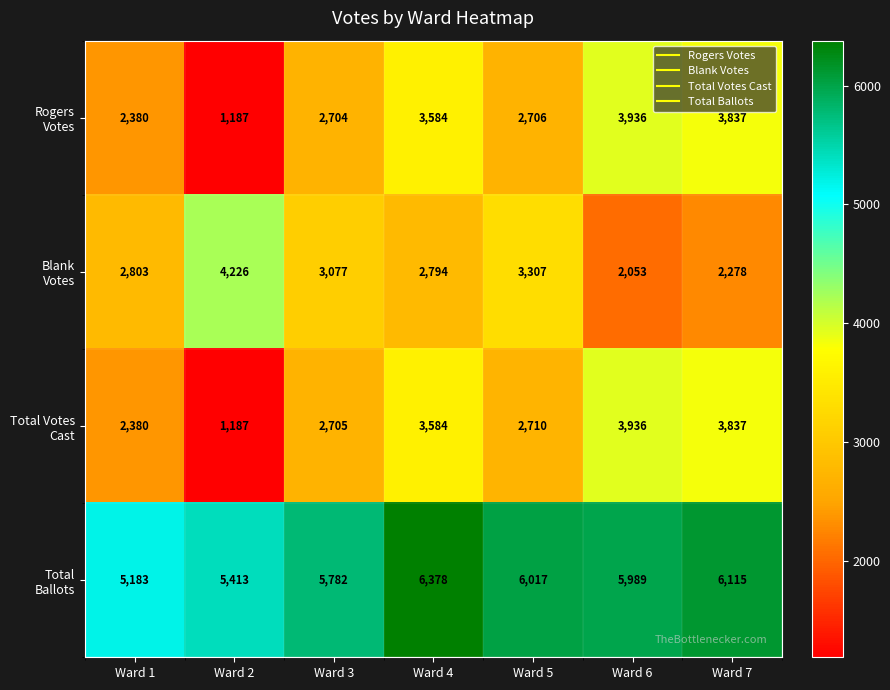

What is the spread (max minus min) of values at Ward 2?

4226